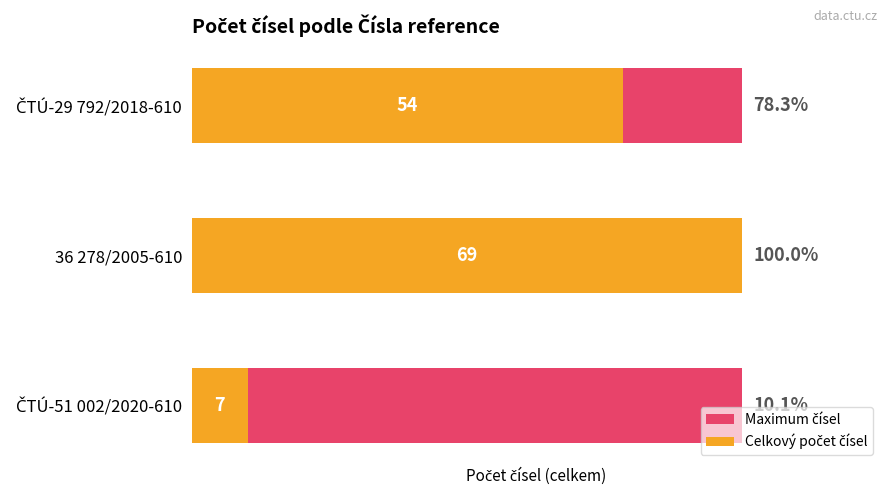

What value does the Celkový počet čísel series have at ČTÚ-51 002/2020-610?

7.0